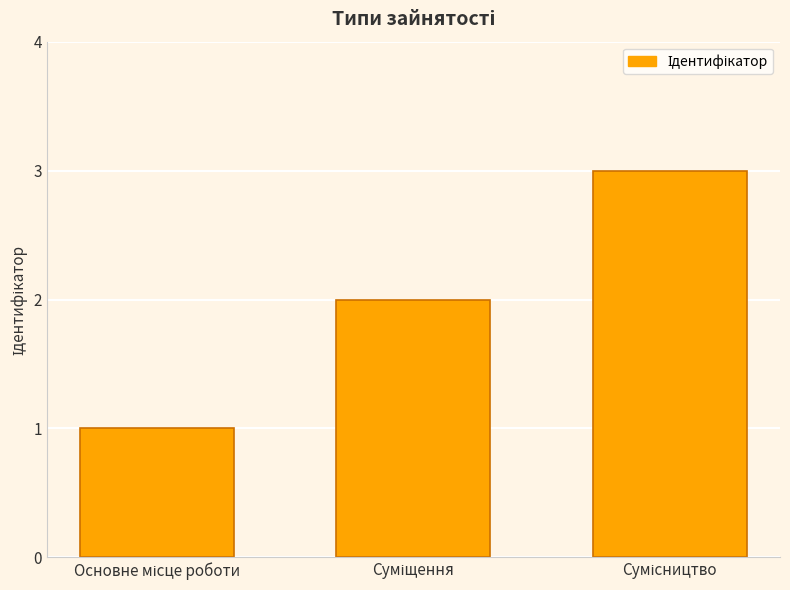

How many data points does each series have?

3